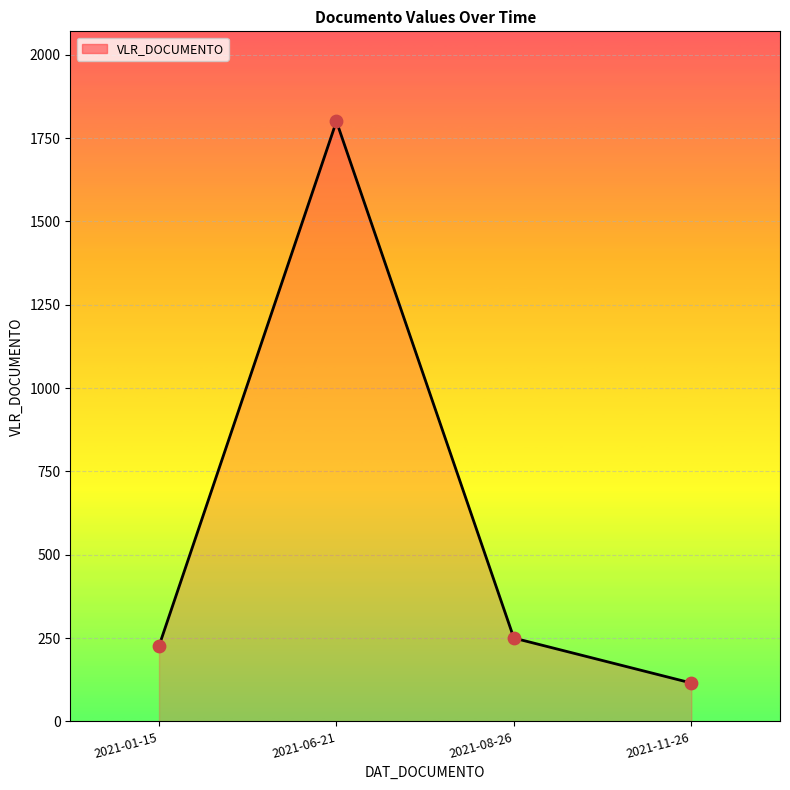

What is the change in value from 2021-06-21 to 2021-08-26?

-1550.0